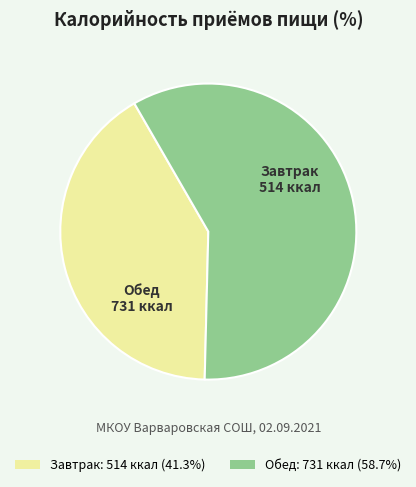

Do Завтрак and Обед together represent more than half of the pie?

Yes